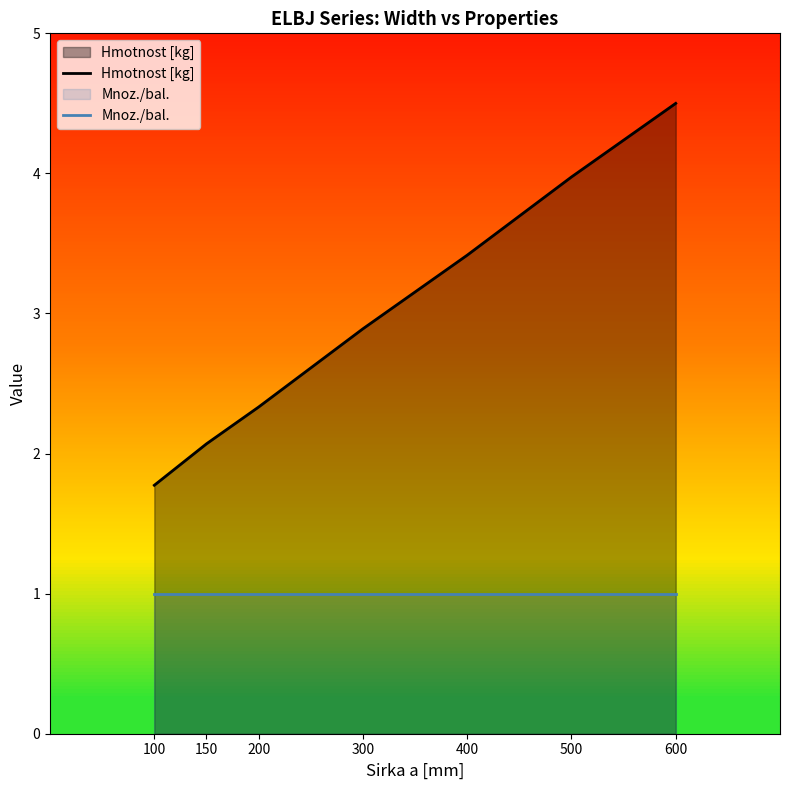

Which series changed the most between 400 and 500?

Hmotnost [kg]